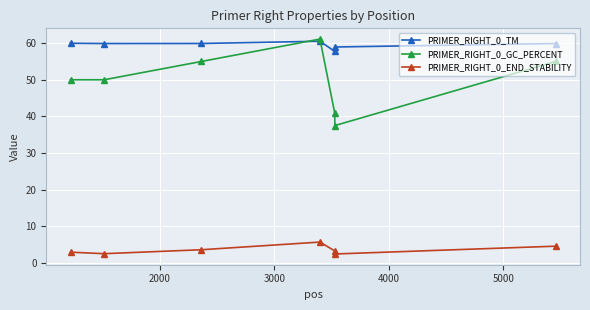

What is the value of the PRIMER_RIGHT_0_END_STABILITY point at the 5th from the left?

3.3